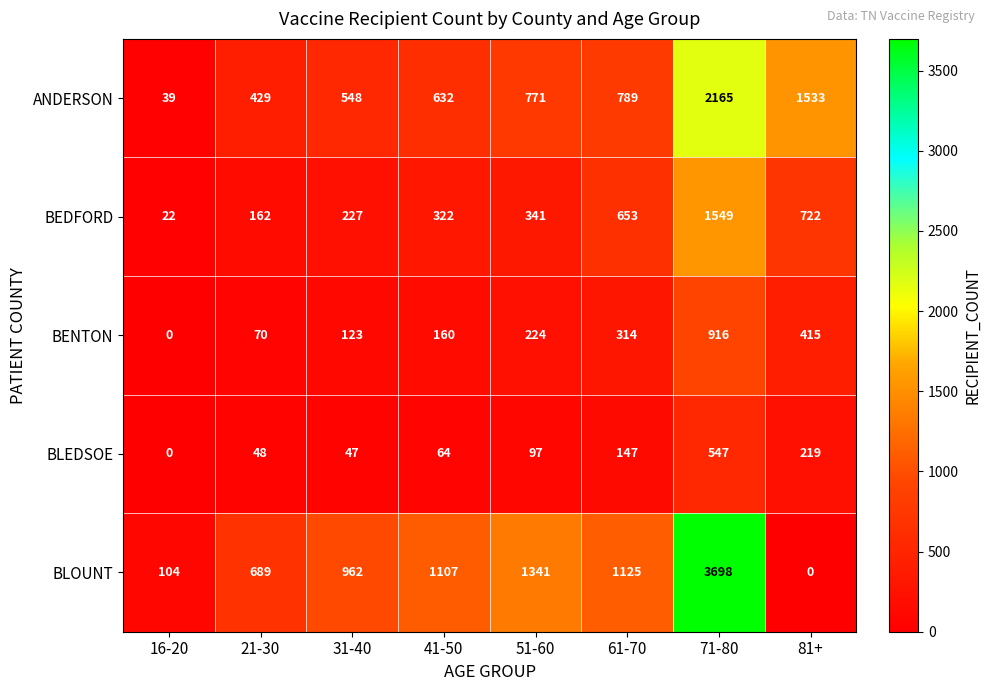

How many series are shown in this chart?

5